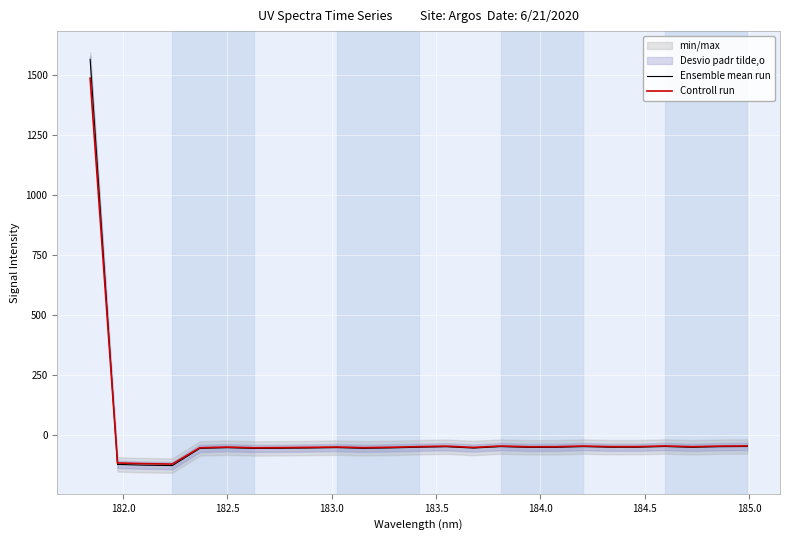

What is the maximum value for Ensemble mean run?

1566.7